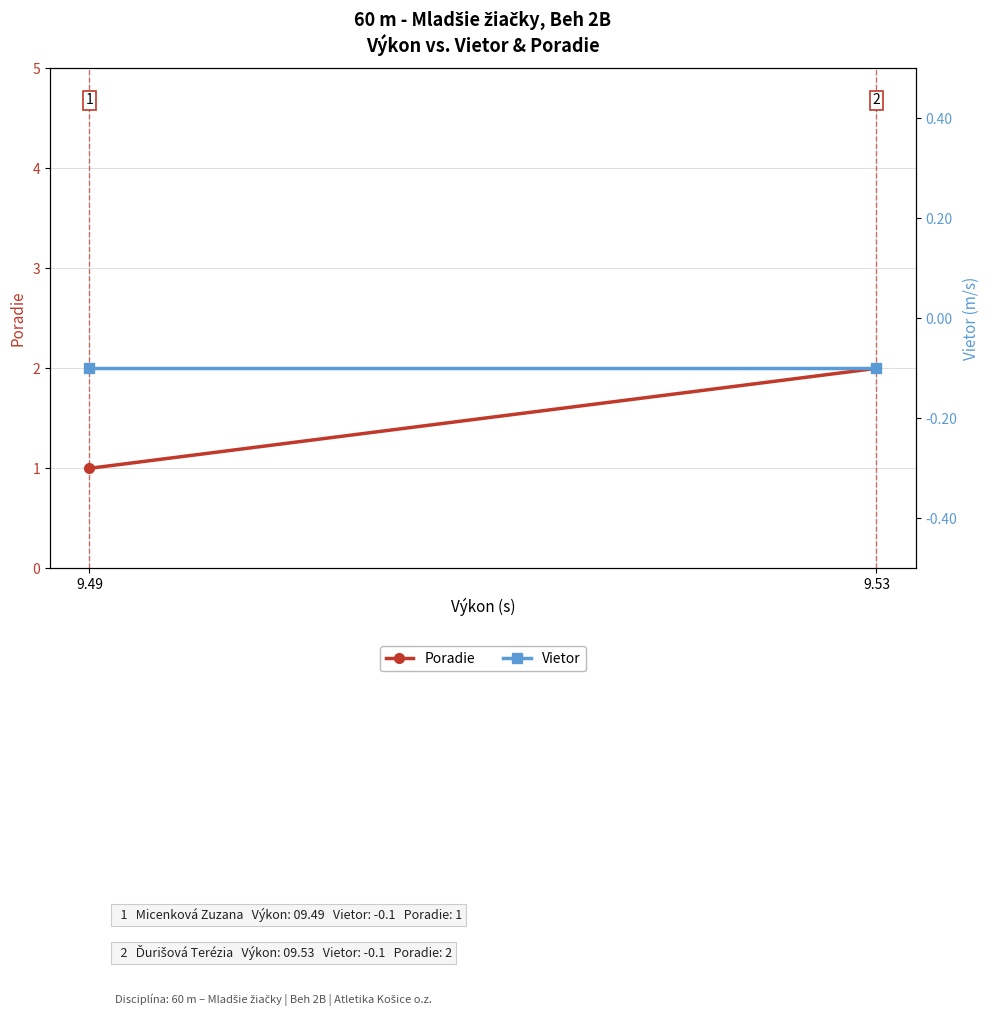

Which series has the widest spread of values?

Poradie